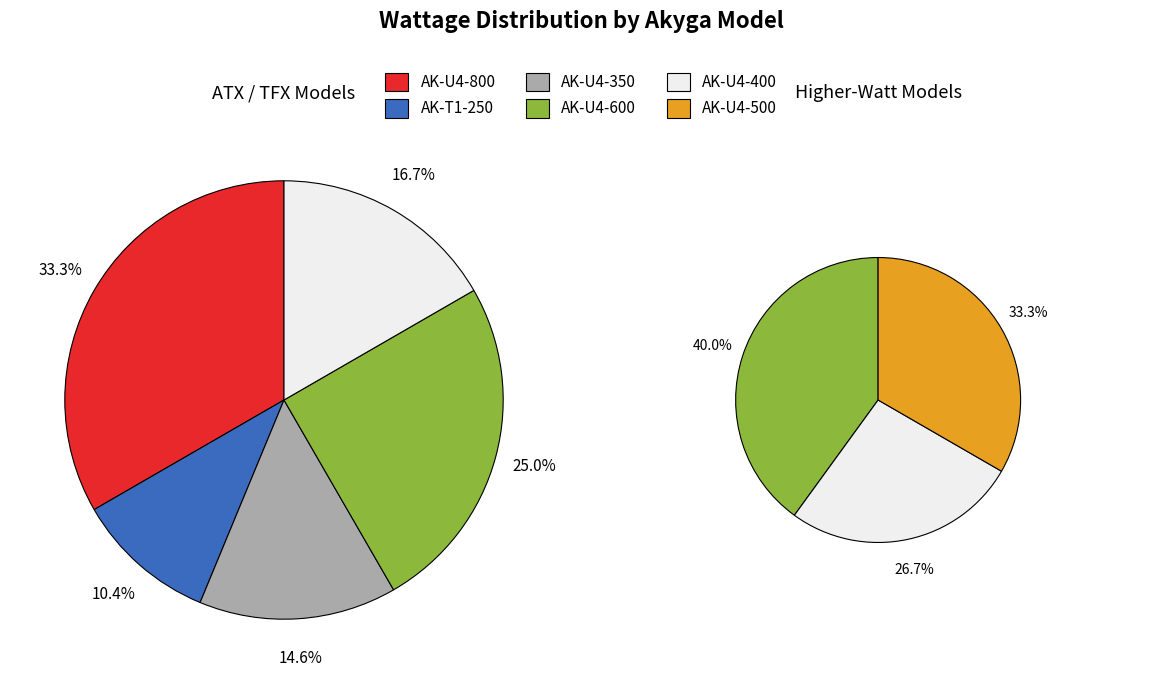

Rank the categories by value from highest to lowest.

AK-U4-800, AK-U4-600, AK-U4-500, AK-U4-400, AK-U4-350, AK-T1-250